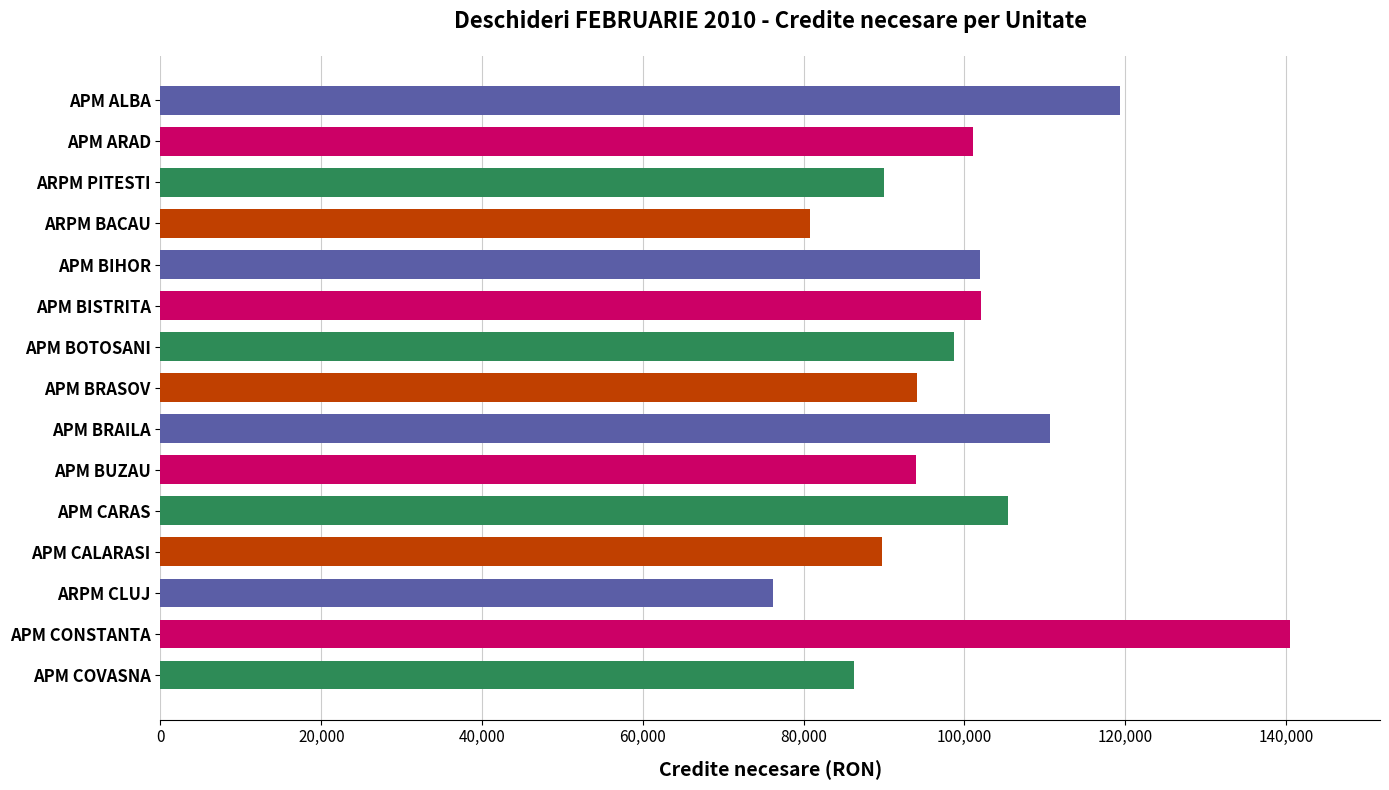

Which has a higher value, APM BIHOR or APM COVASNA?

APM BIHOR